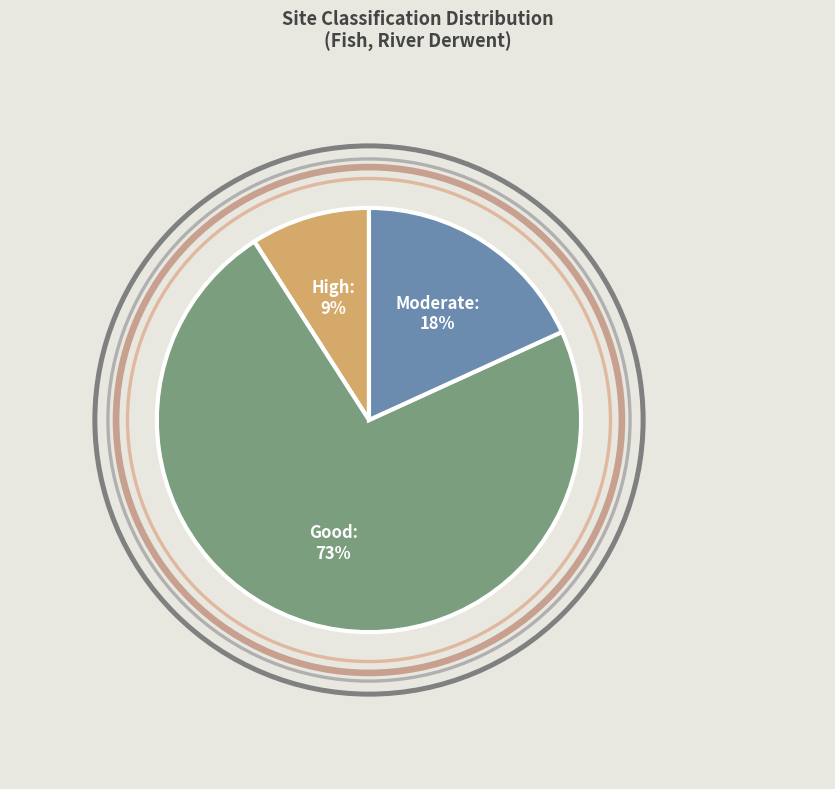

Which category has the smallest portion of the pie?

High